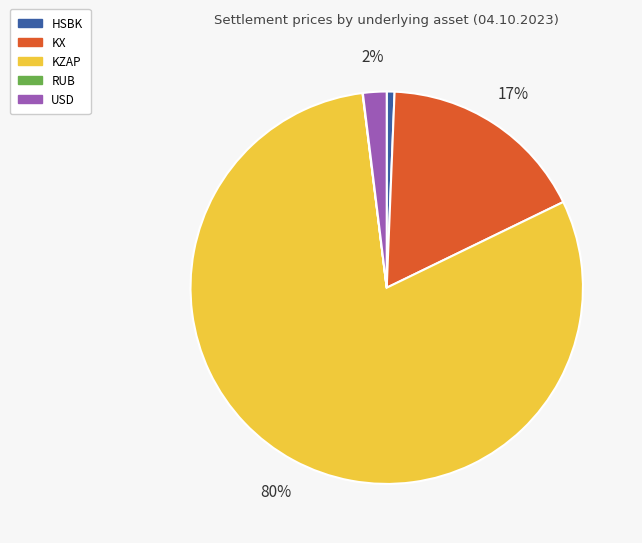

To the nearest percent, what is the difference between the largest and smallest slice percentages?

80%